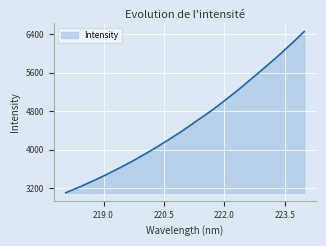

What is the smallest value displayed?

3110.5